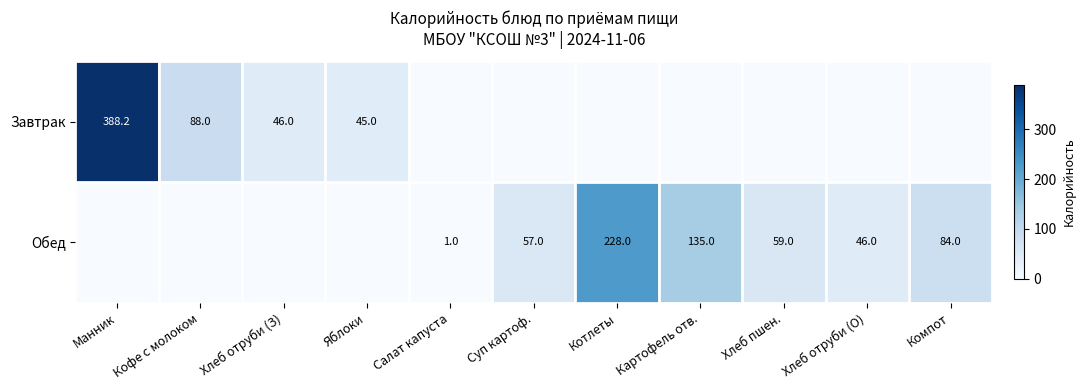

Is the value of Обед at Хлеб отруби (О) greater than the value of Завтрак at Манник?

No